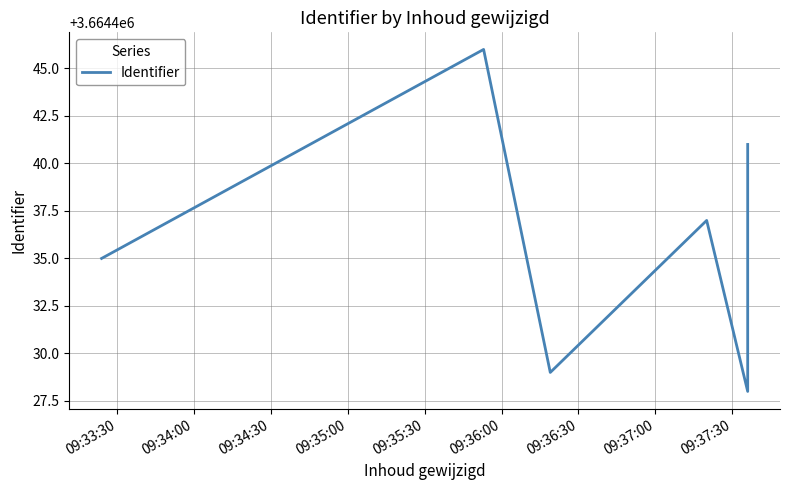

What is the difference between the maximum and minimum values?

18